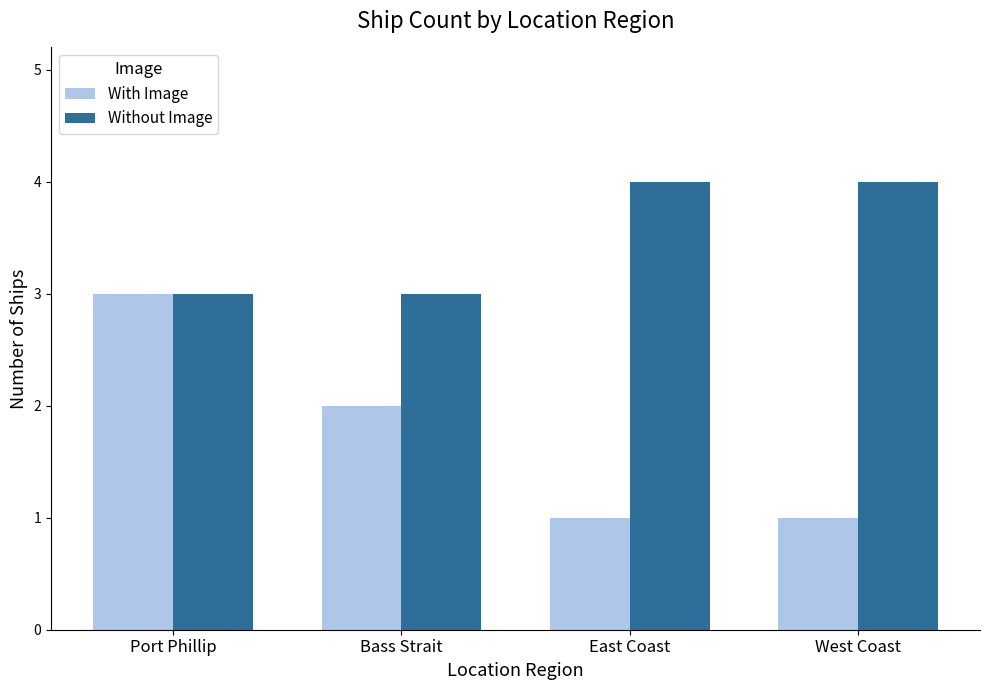

Count the With Image values in the range 1 to 3.

4